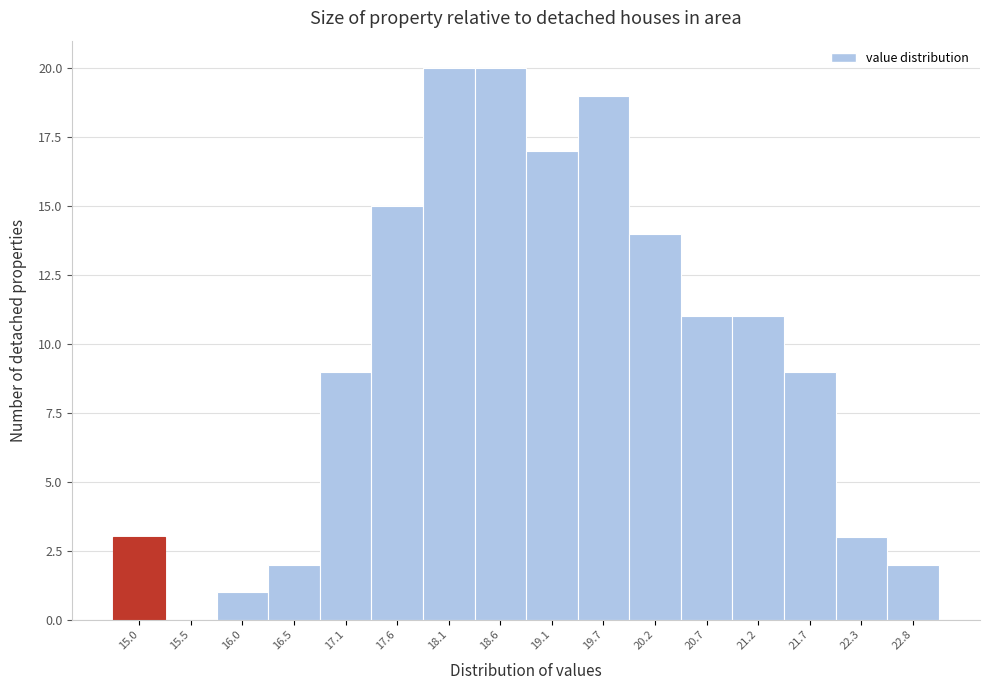

Reading right to left, transcribe all the data shown in this chart.

22.8=2	22.3=3	21.7=9	21.2=11	20.7=11	20.2=14	19.7=19	19.1=17	18.6=20	18.1=20	17.6=15	17.1=9	16.5=2	16.0=1	15.5=0	15.0=3